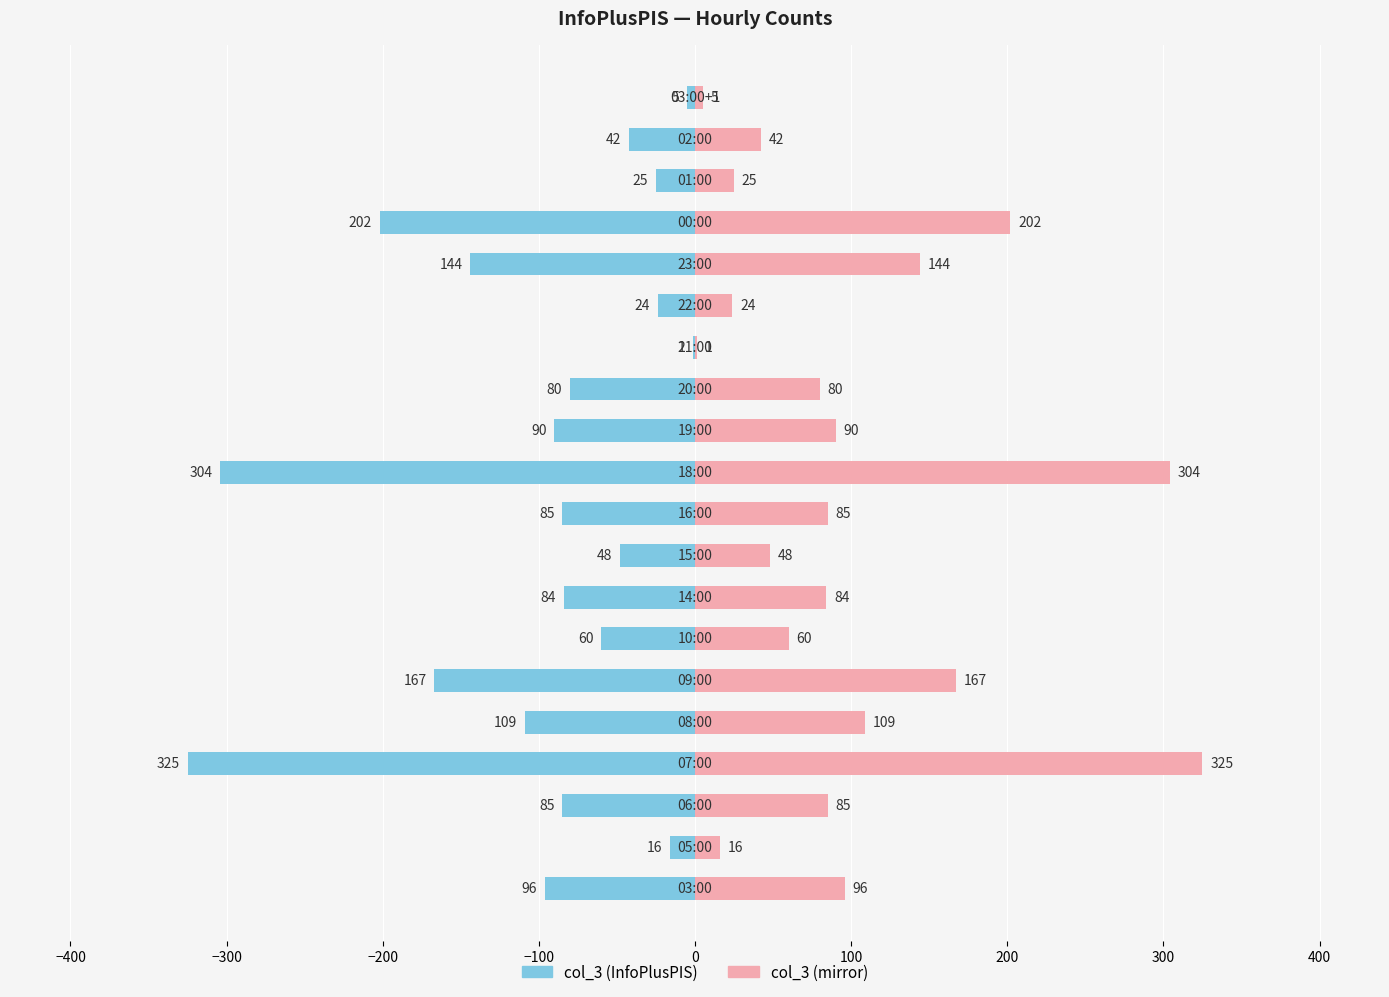

What is the value of the col_3 (right) bar at the 8th from the left?

84